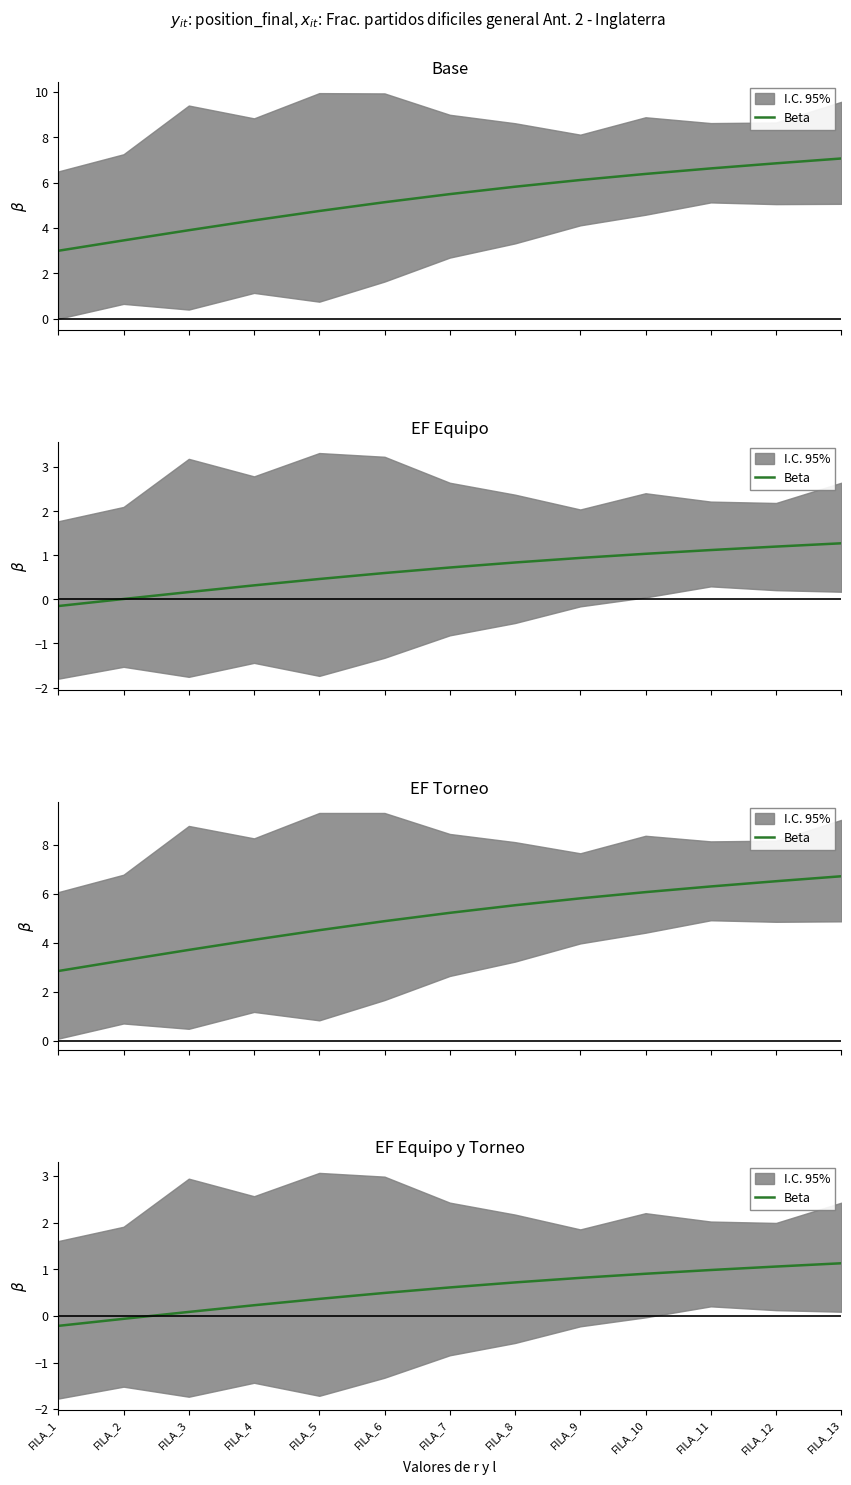

List the labels in order of value, largest first.

FILA_13, FILA_12, FILA_11, FILA_10, FILA_9, FILA_8, FILA_7, FILA_6, FILA_5, FILA_4, FILA_3, FILA_2, FILA_1